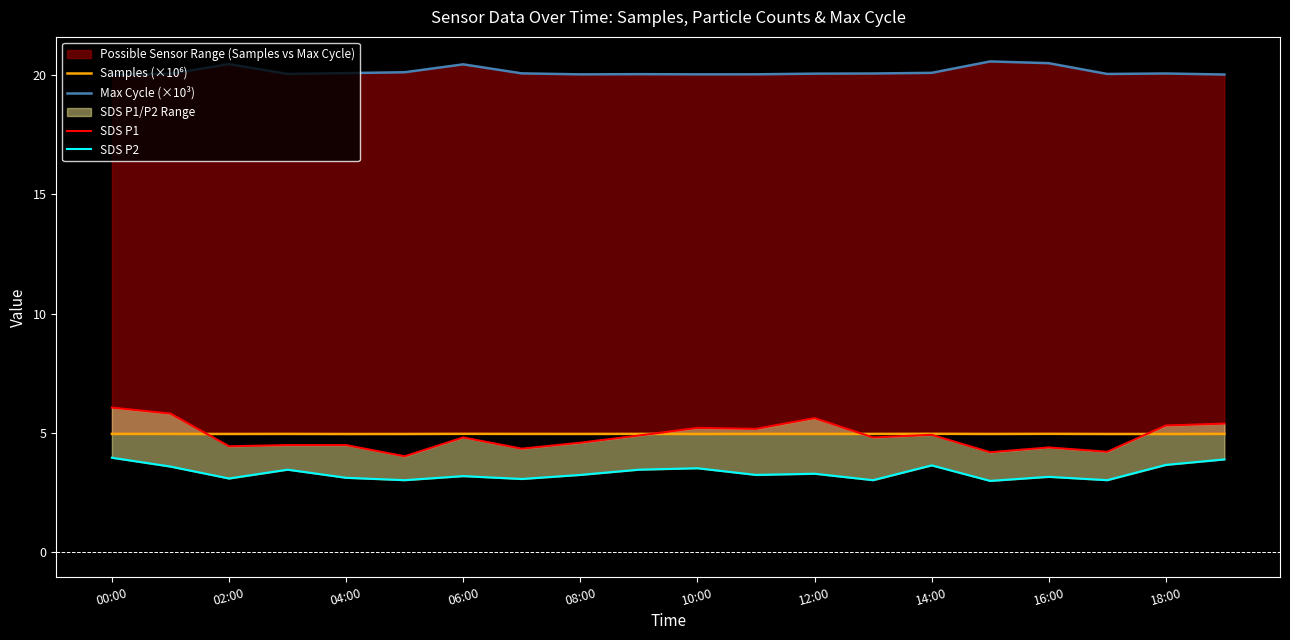

Does the chart have visible grid lines?

No